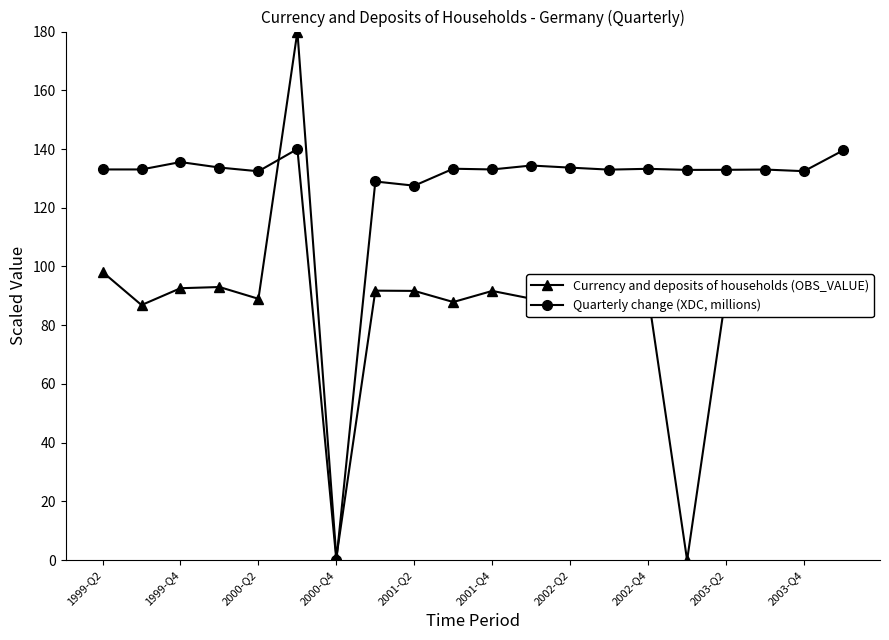

True or false: Quarterly change (XDC, millions) and Currency and deposits of households (OBS_VALUE) intersect in this chart.

True